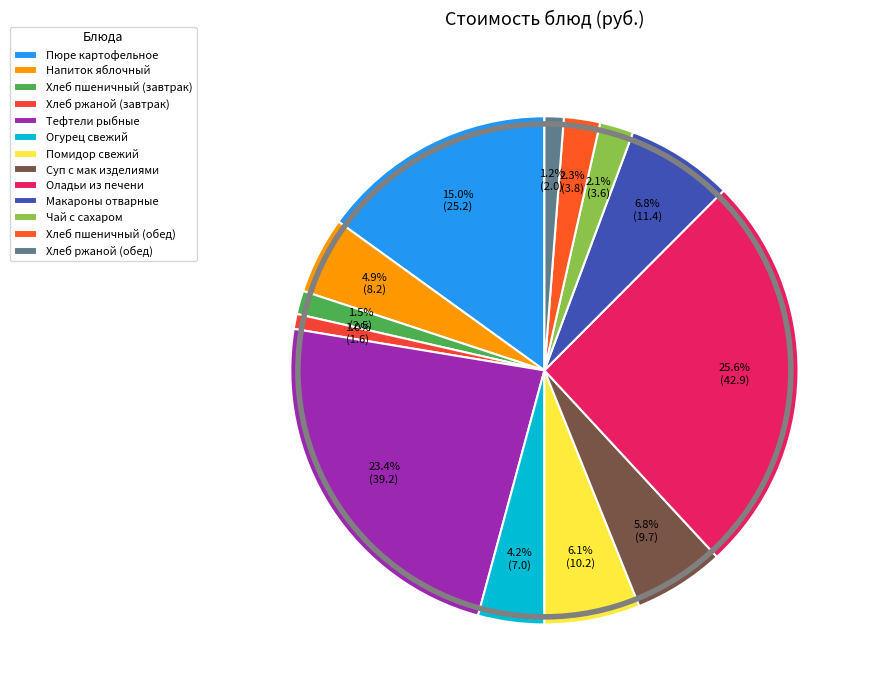

Rank the categories by value from highest to lowest.

Оладьи из печени, Тефтели рыбные, Пюре картофельное, Макароны отварные, Помидор свежий, Суп с мак изделиями, Напиток яблочный, Огурец свежий, Хлеб пшеничный (обед), Чай с сахаром, Хлеб пшеничный (завтрак), Хлеб ржаной (обед), Хлеб ржаной (завтрак)